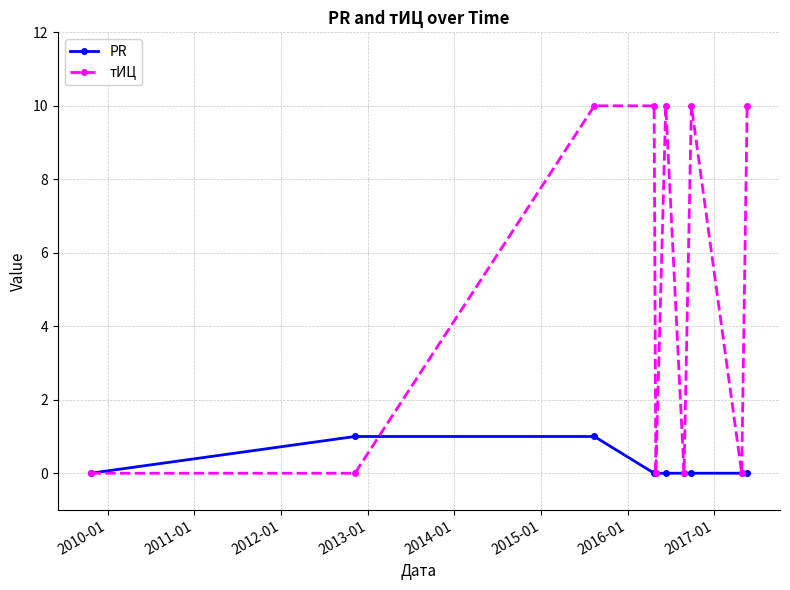

Which series has the largest total across all categories?

тИЦ